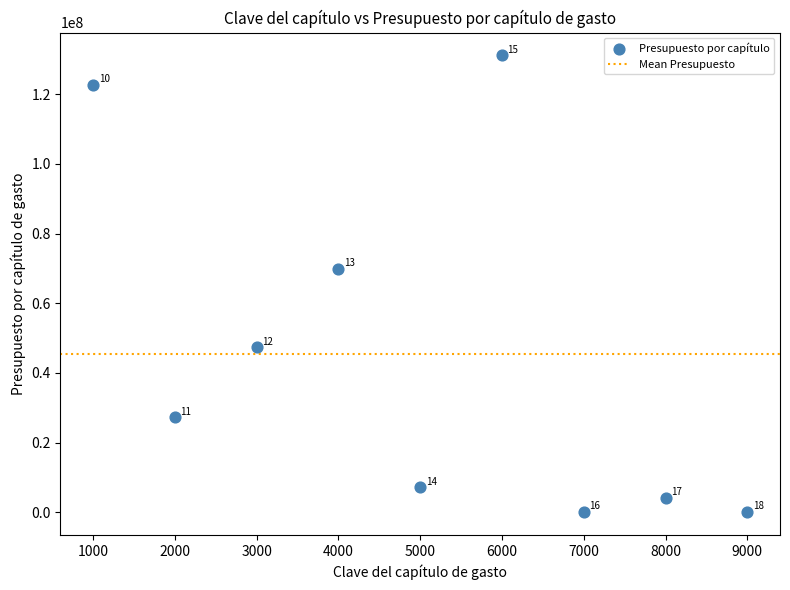

What is the average Y value?

45502815.5